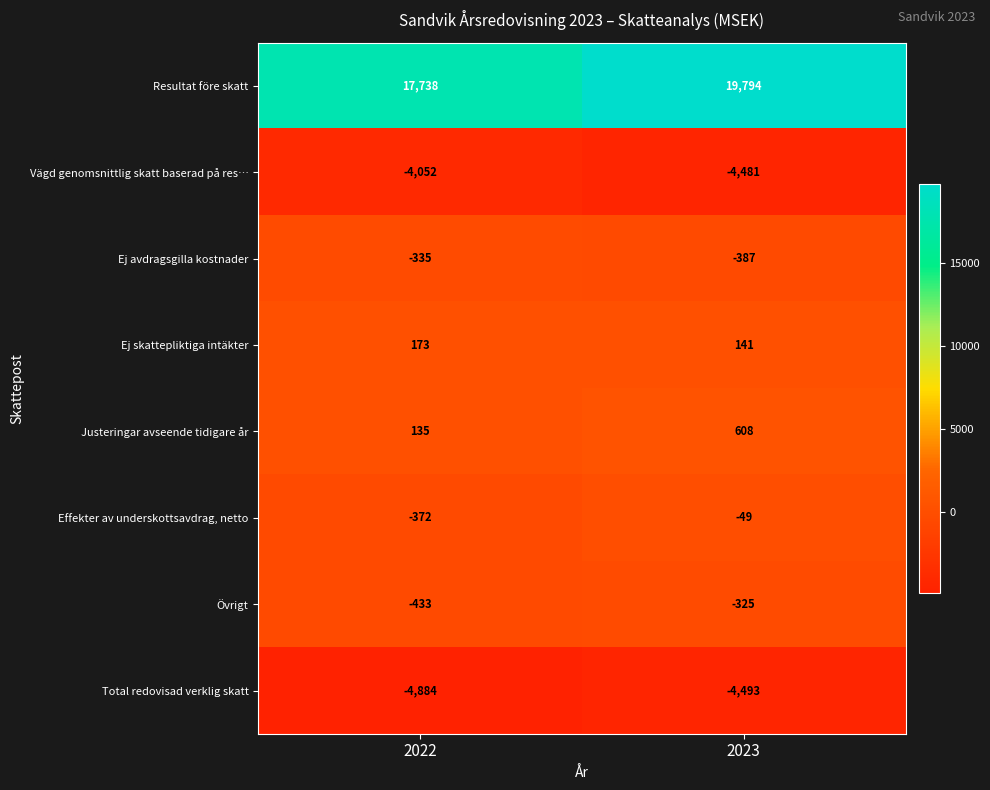

The value of Justeringar avseende tidigare år at 2023 is 425. True or false?

False